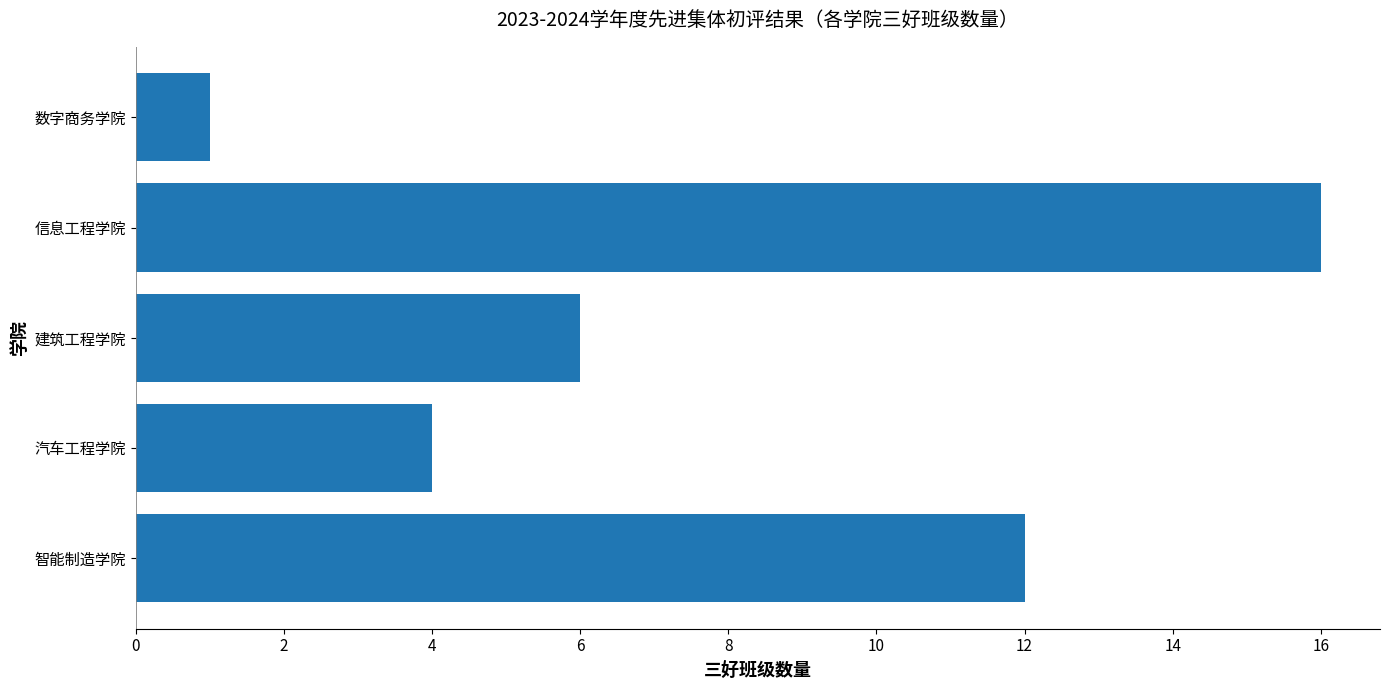

Reading bottom to top, extract all data points from this chart.

智能制造学院=12	汽车工程学院=4	建筑工程学院=6	信息工程学院=16	数字商务学院=1